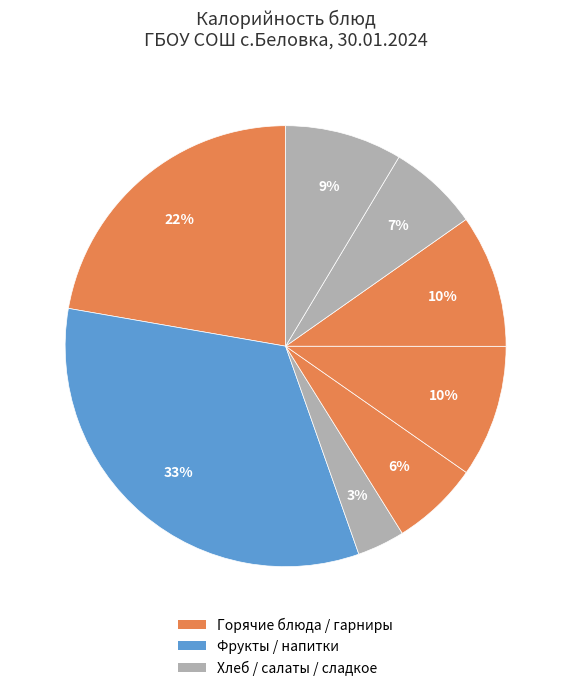

Count the number of slices in the pie.

8